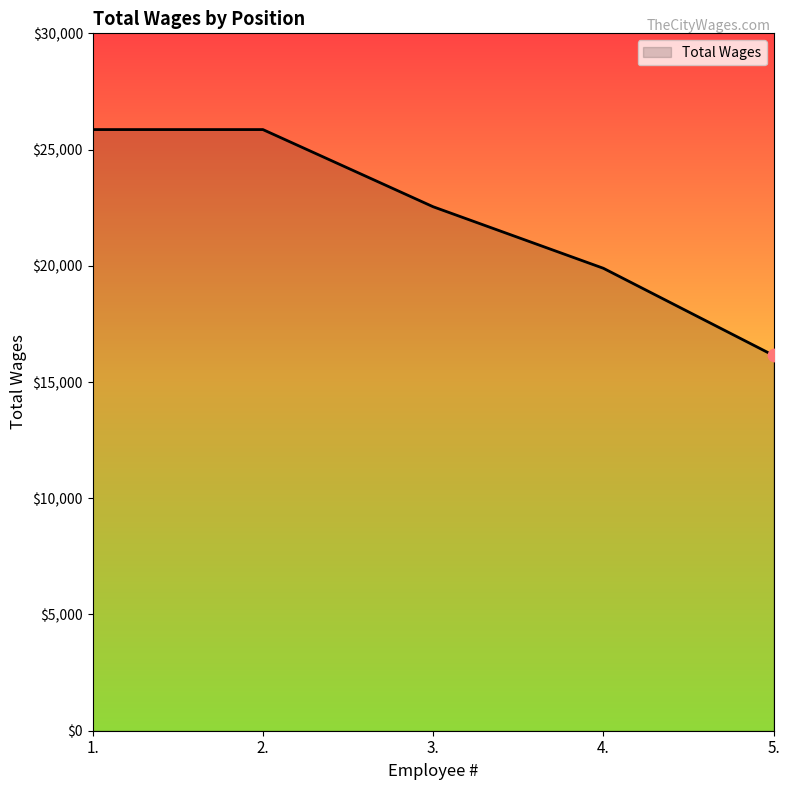

Between 4. and 1., which is larger?

1.